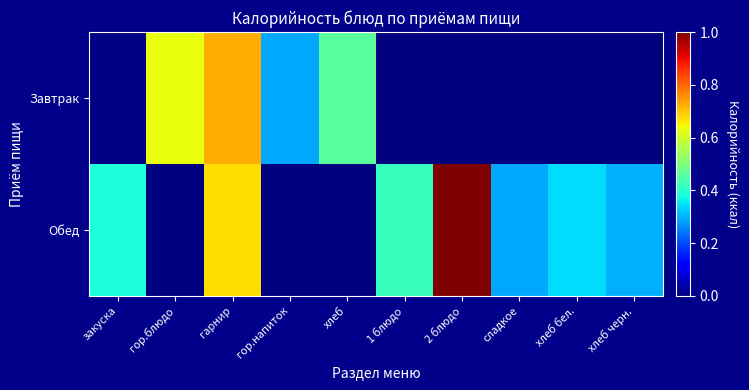

List the series in order of their peak value, highest first.

Обед, Завтрак